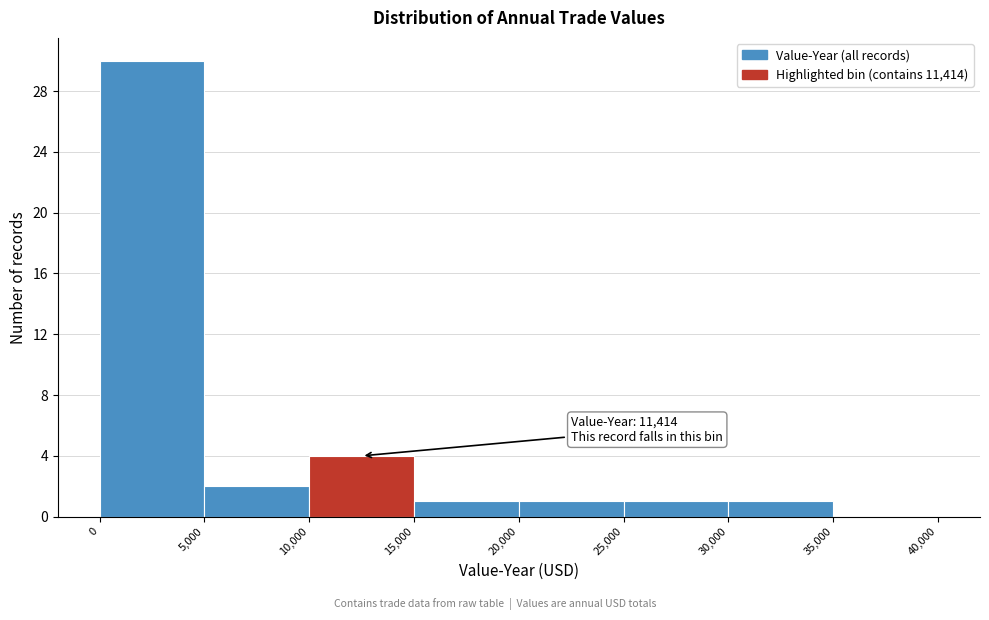

Which range on the x-axis has the tallest bar?

0 to 5,000